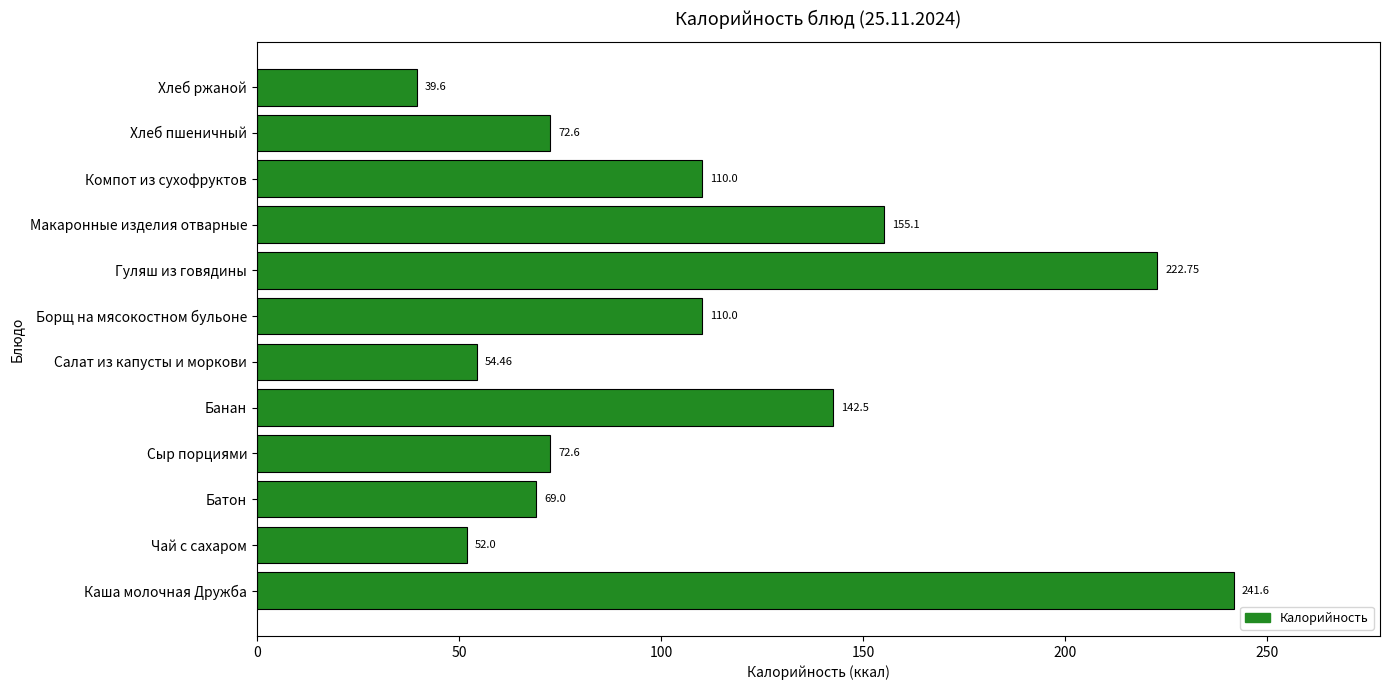

At which label is the value closest to 140?

Банан